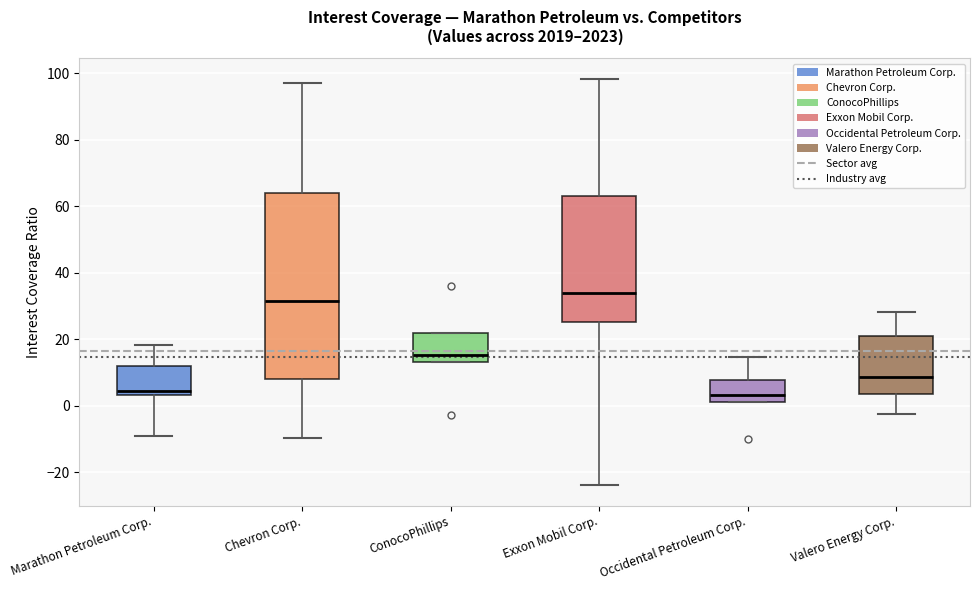

Reading left to right, transcribe this box plot: for each box, give where its median line is, the range the box spans, and where its two whiskers end, as read against the y-axis. The values are not printed on the chart, so give them approximately, as read against the axis.

Marathon Petroleum Corp.: median 4 (just above the box's lower edge), box 4 to 12, whiskers -10 to 18
Chevron Corp.: median 32, box 8 to 64, whiskers -10 to 98
ConocoPhillips: median 16, box 14 to 22, whiskers 14 to 22
Exxon Mobil Corp.: median 34, box 26 to 64, whiskers -24 to 98
Occidental Petroleum Corp.: median 4, box 2 to 8, whiskers 2 to 14
Valero Energy Corp.: median 8, box 4 to 20, whiskers -2 to 28